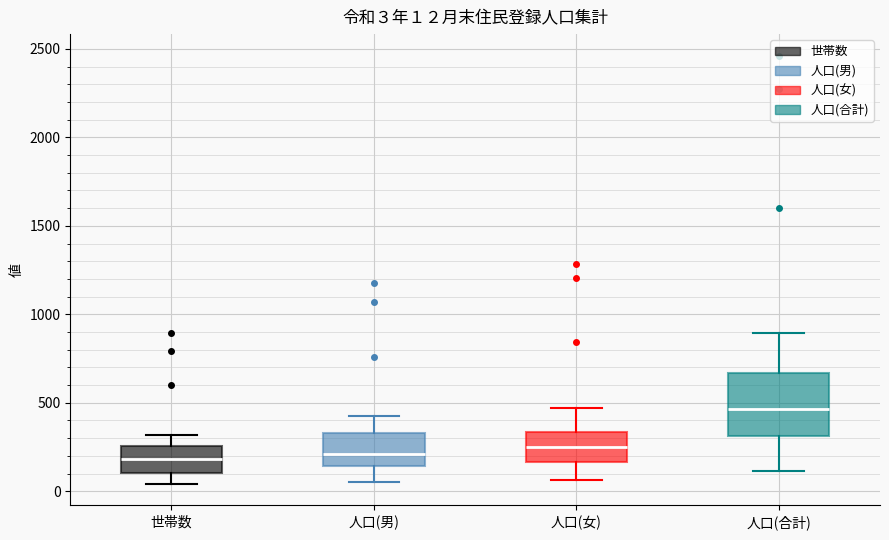

Which box is the tallest, from its lower edge to its upper edge?

人口(合計)